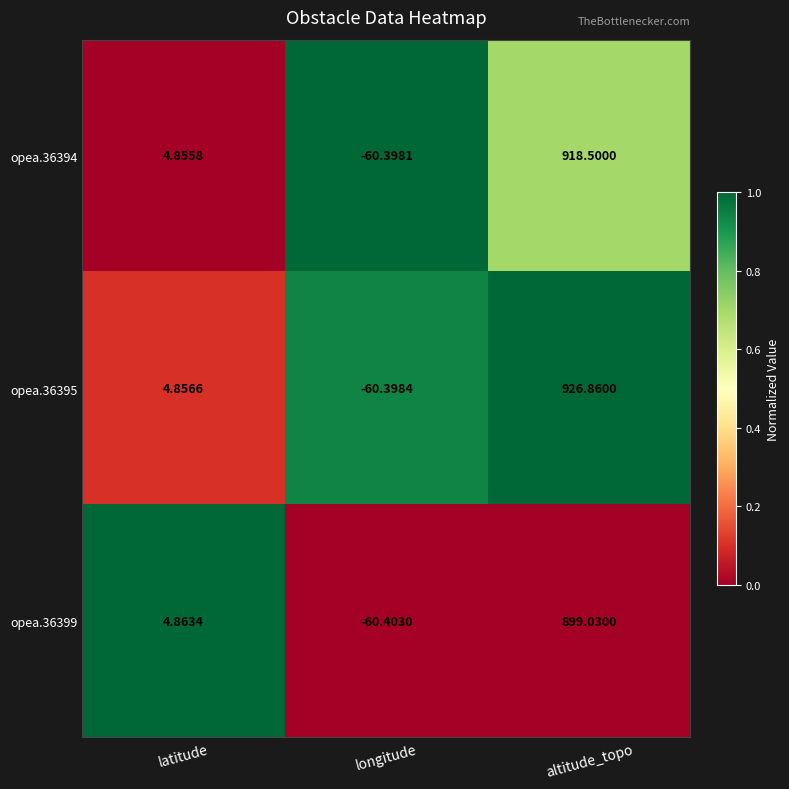

Is the value of opea.36395 at latitude greater than the value of opea.36394 at latitude?

Yes